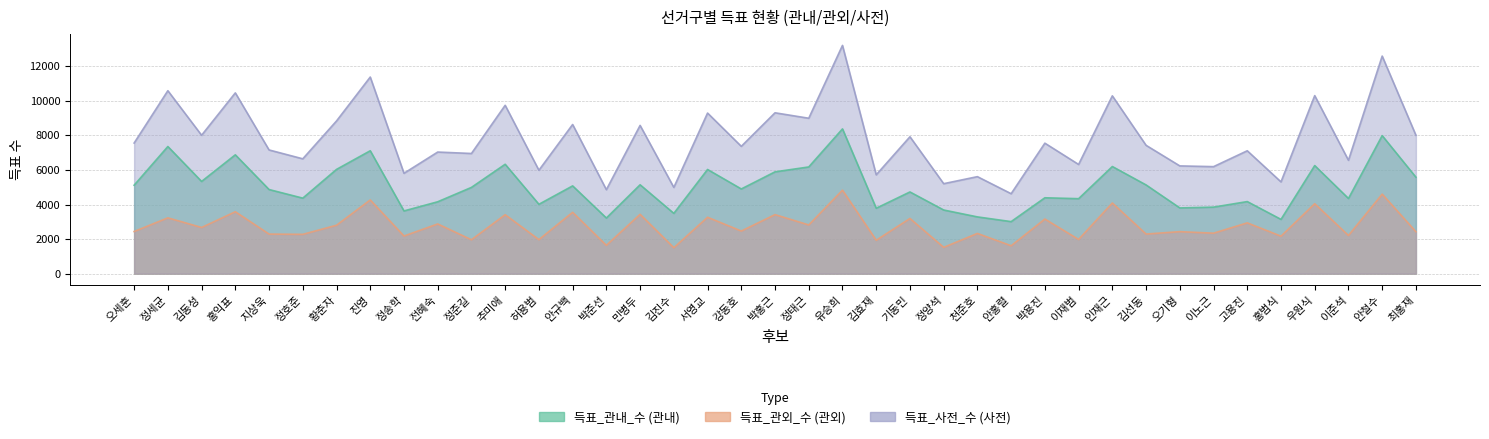

True or false: 득표_관내_수 has a value of 6027 at 서영교.

True